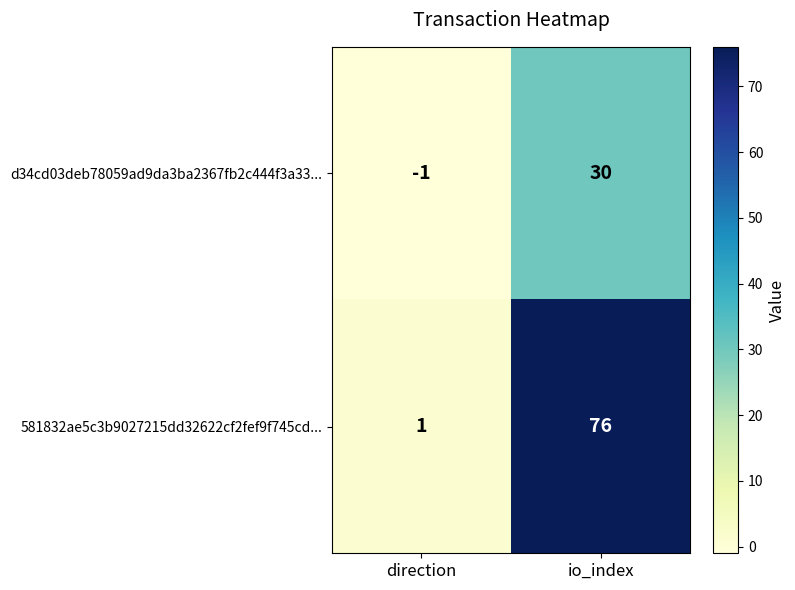

Which series has the largest total across all categories?

581832ae5c3b9027215dd32622cf2fef9f745cd...